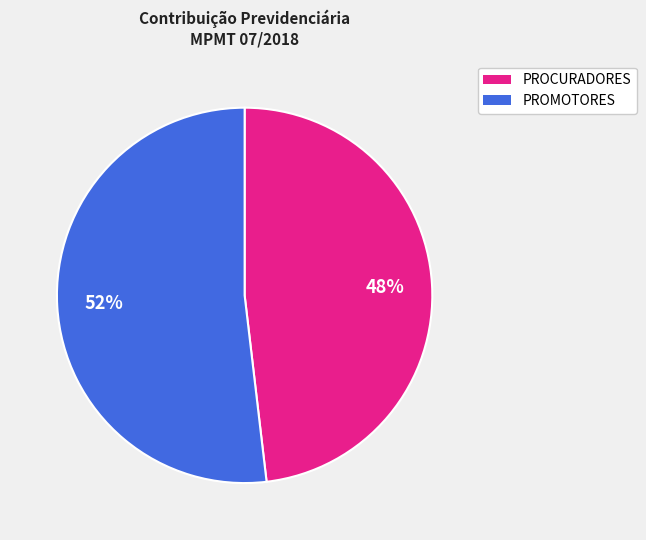

Count the number of slices in the pie.

2